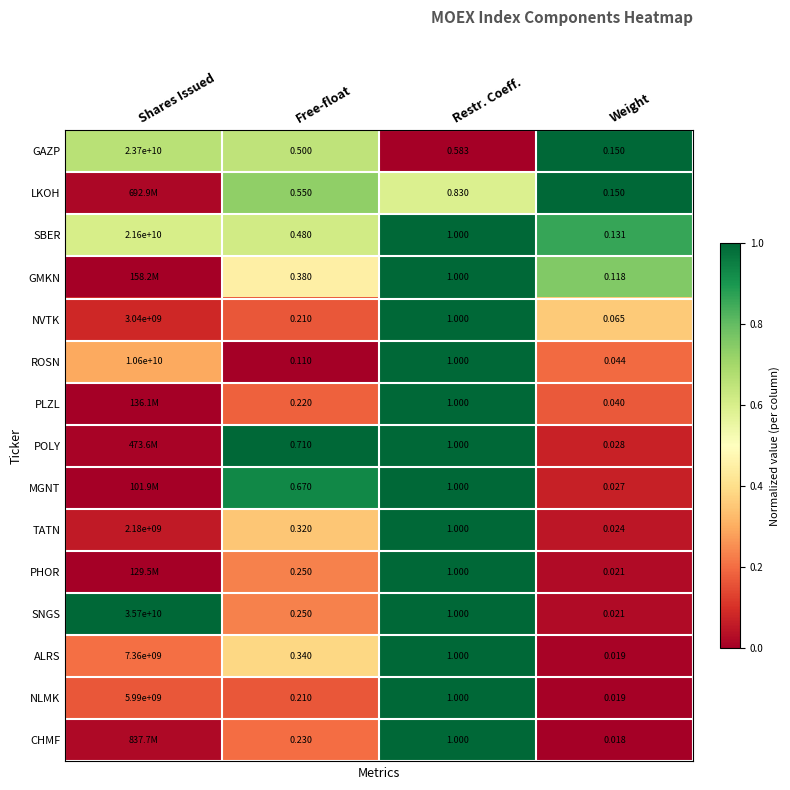

At which label does ALRS reach its peak?

Shares Issued